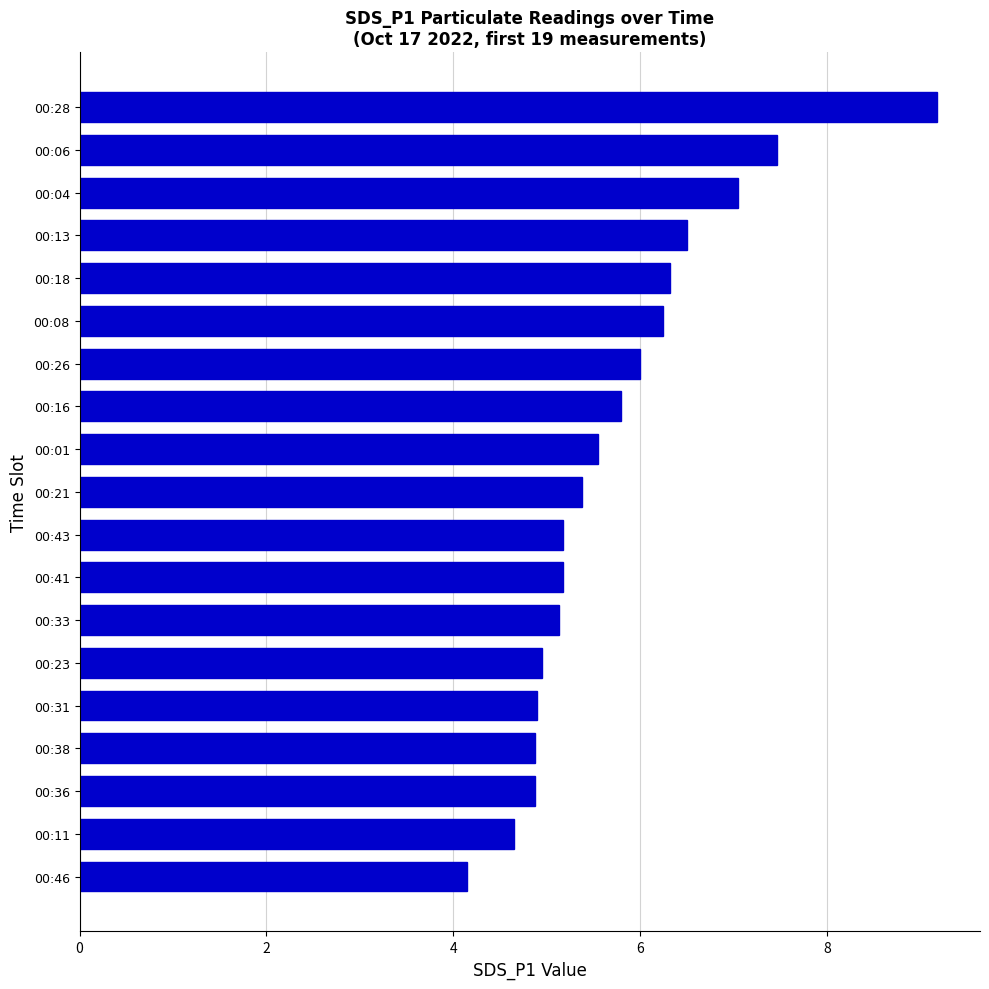

What is the minimum value shown in the chart?

4.2